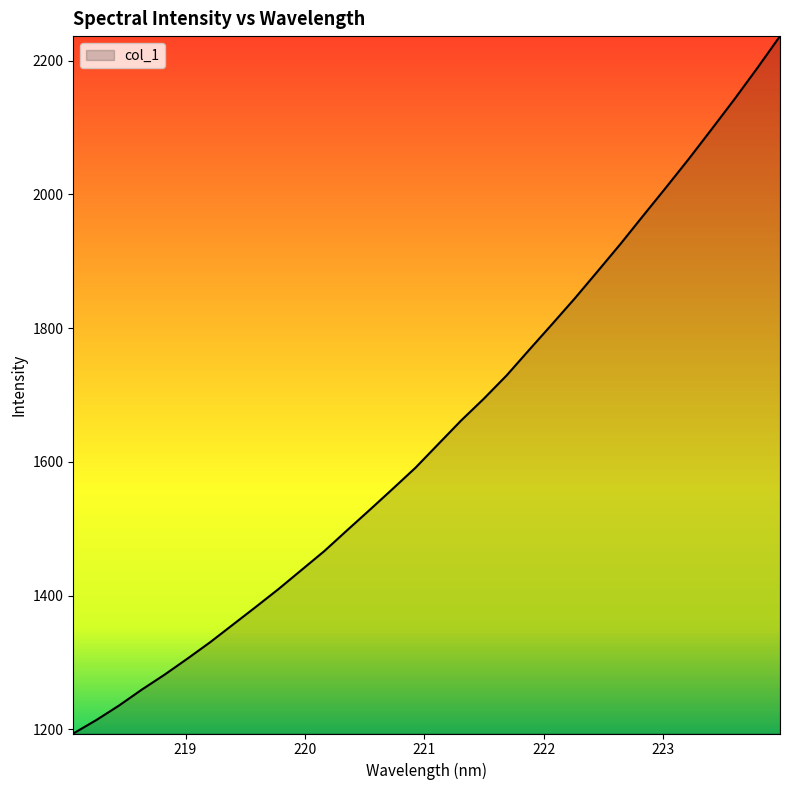

What is the maximum value shown in the chart?

2236.5